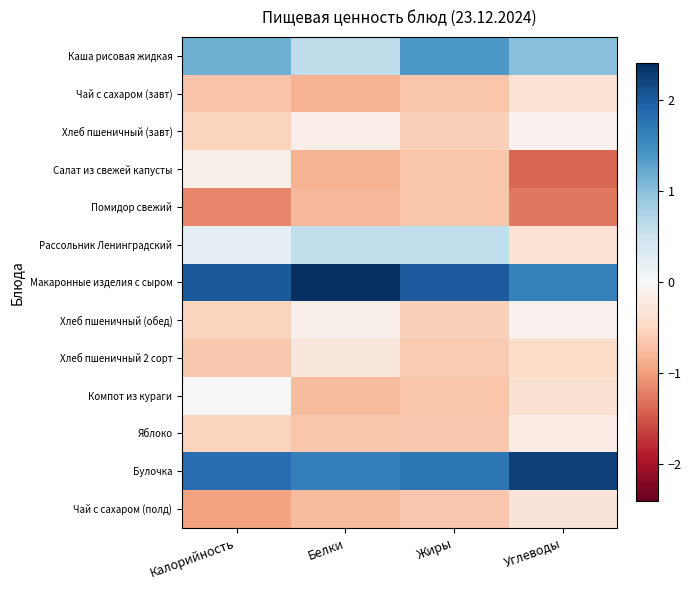

Which category has the highest value across all series?

Белки